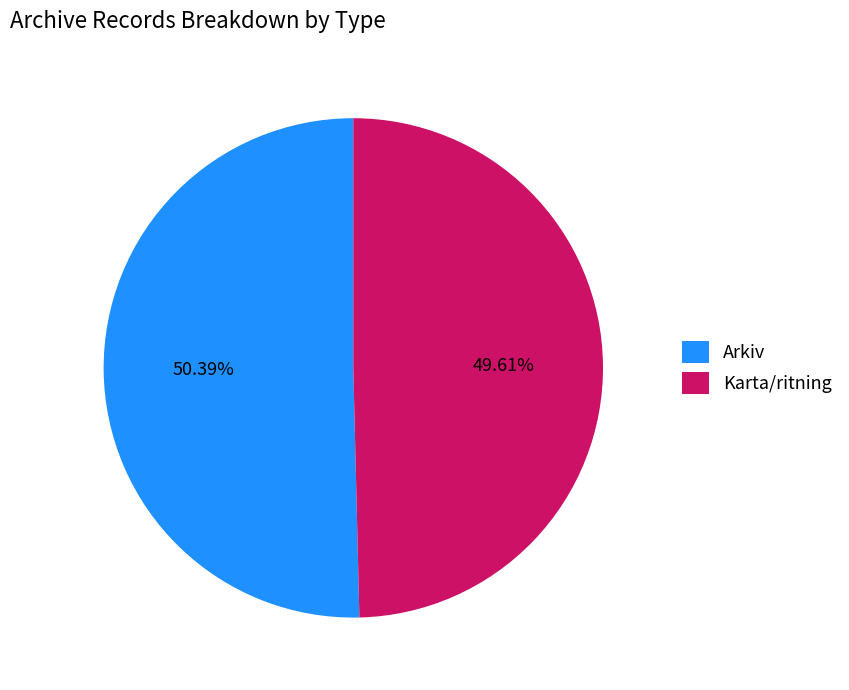

Rank the categories by value from highest to lowest.

Arkiv, Karta/ritning